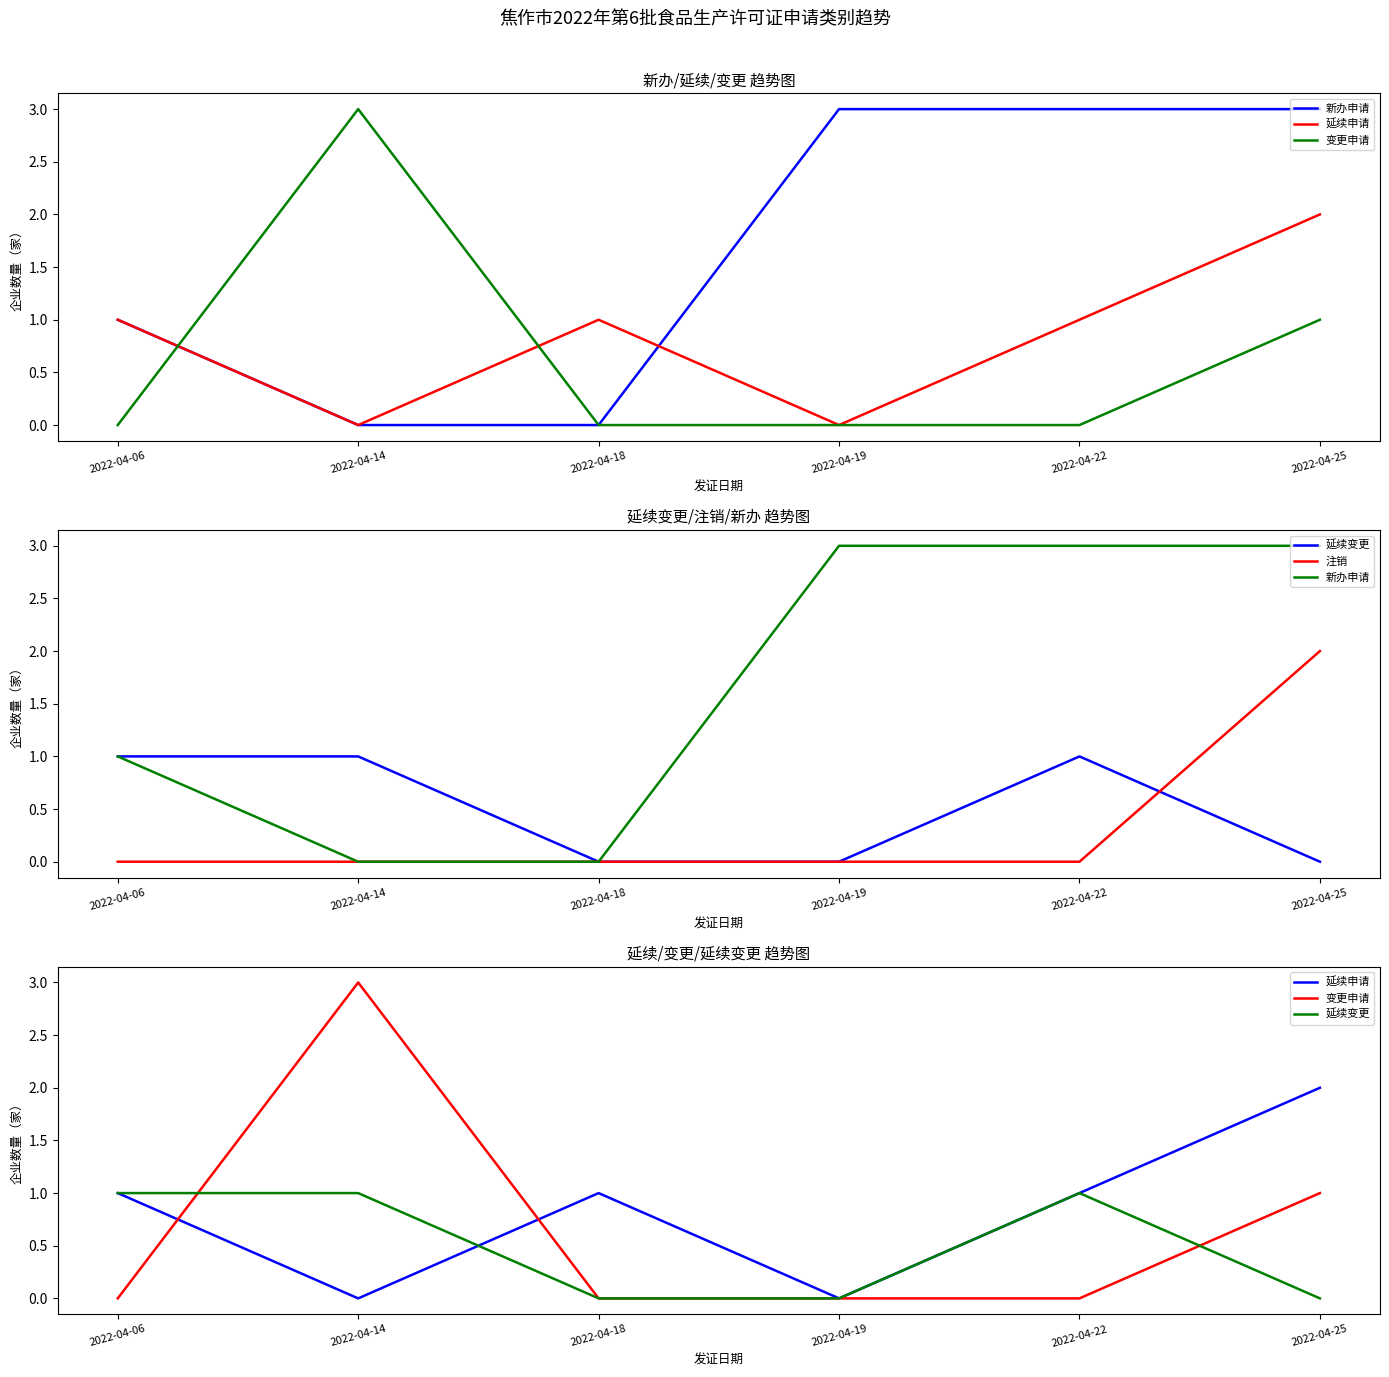

True or false: 注销 has more than 2 points higher than both neighbors.

False